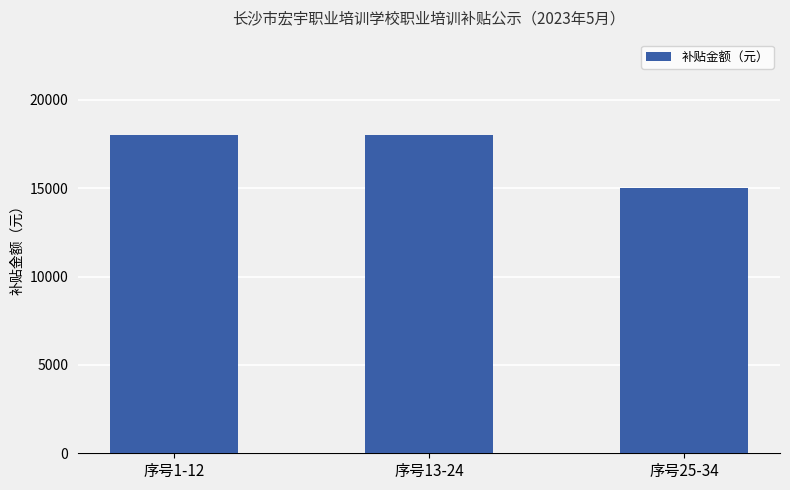

Count the values in the range 15000 to 18000.

3